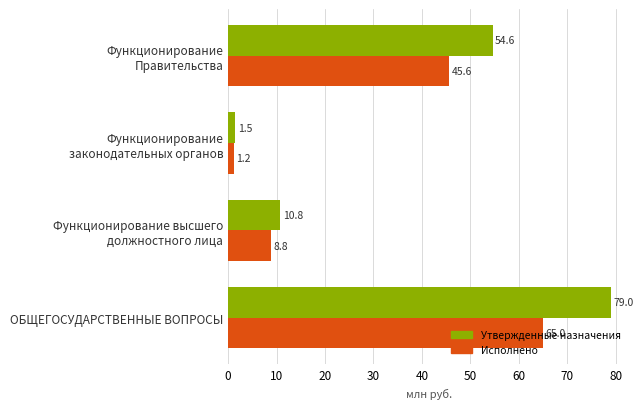

How many distinct data groups are displayed?

2